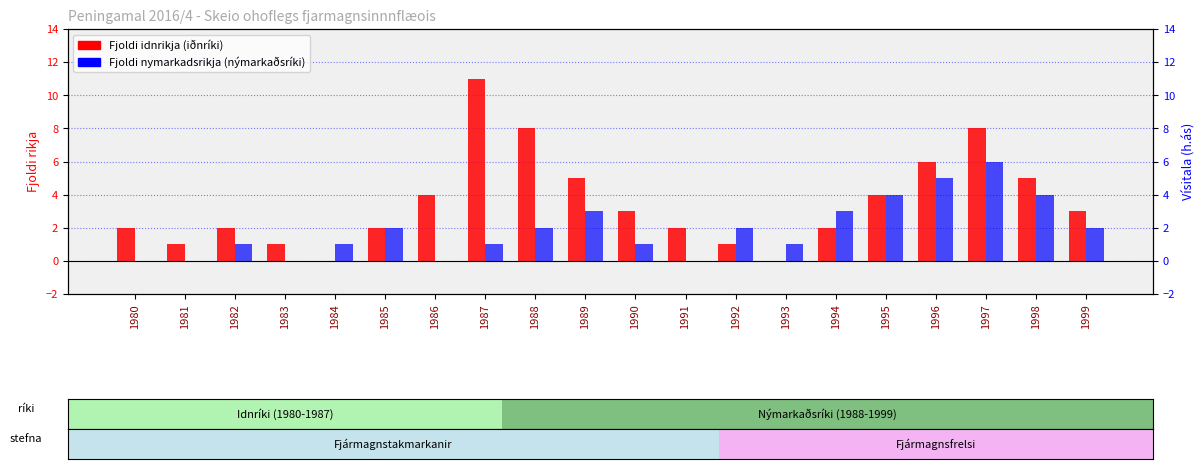

How many bars are there in each group?

2